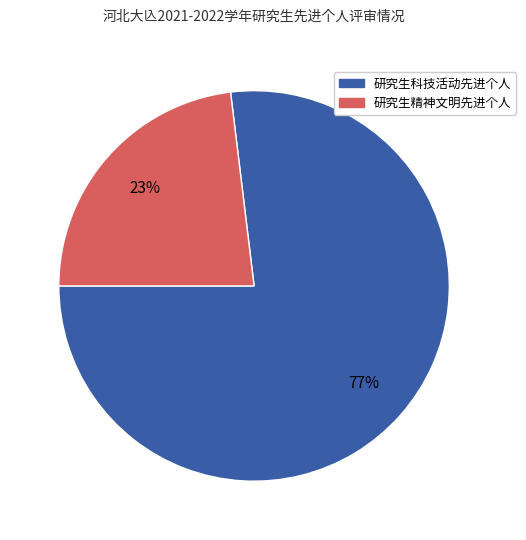

True or false: 研究生科技活动先进个人 accounts for 77% of the total.

True